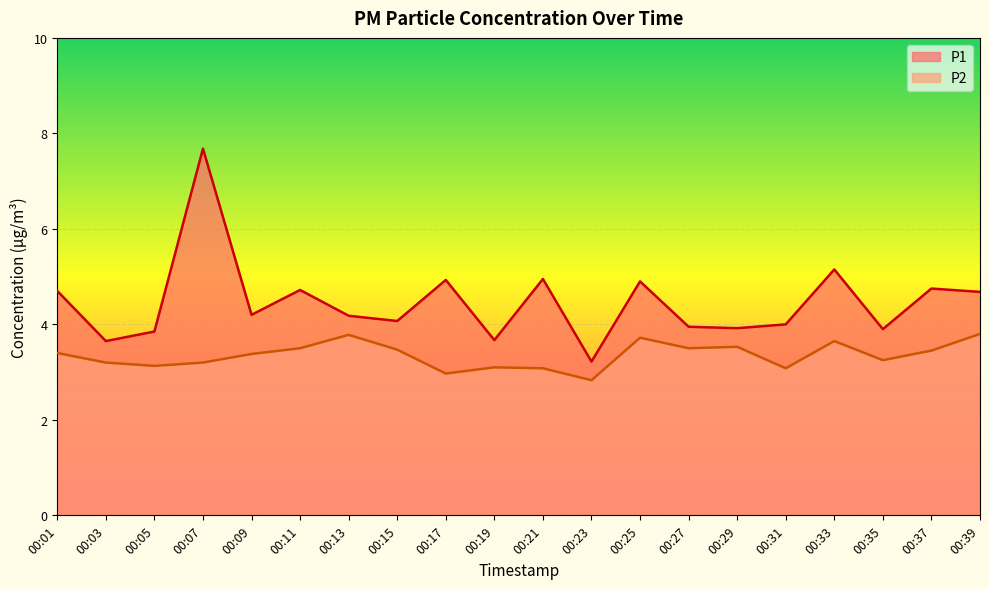

Is it true that P2 equals 6.4 at 00:25?

False